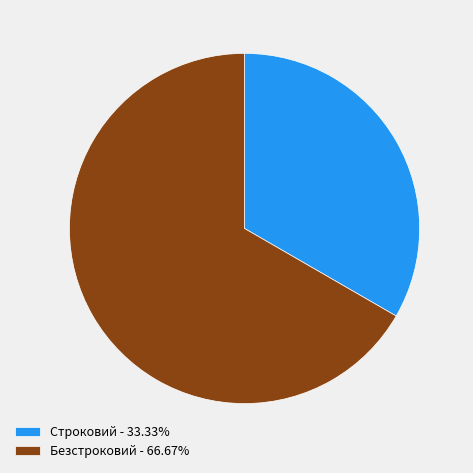

How many segments does this pie chart have?

2